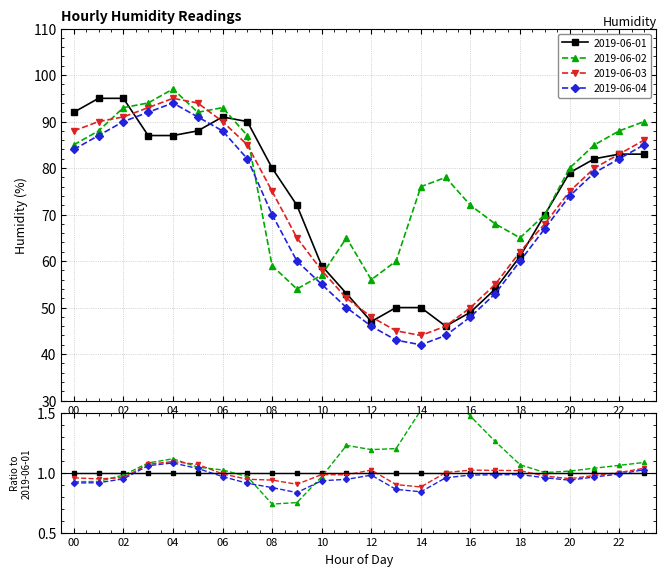

Reading left to right, what are all the values shown in this chart?

2019-06-01: 00=92	01=95	02=95	03=87	04=87	05=88	06=91	07=90	08=80	09=72	10=59	11=53	12=47	13=50	14=50	15=46	16=49	17=54	18=61	19=70	20=79	21=82	22=83	23=83
2019-06-02: 00=85	01=88	02=93	03=94	04=97	05=92	06=93	07=87	08=59	09=54	10=57	11=65	12=56	13=60	14=76	15=78	16=72	17=68	18=65	19=70	20=80	21=85	22=88	23=90
2019-06-03: 00=88	01=90	02=91	03=93	04=95	05=94	06=90	07=85	08=75	09=65	10=58	11=52	12=48	13=45	14=44	15=46	16=50	17=55	18=62	19=68	20=75	21=80	22=83	23=86
2019-06-04: 00=84	01=87	02=90	03=92	04=94	05=91	06=88	07=82	08=70	09=60	10=55	11=50	12=46	13=43	14=42	15=44	16=48	17=53	18=60	19=67	20=74	21=79	22=82	23=85